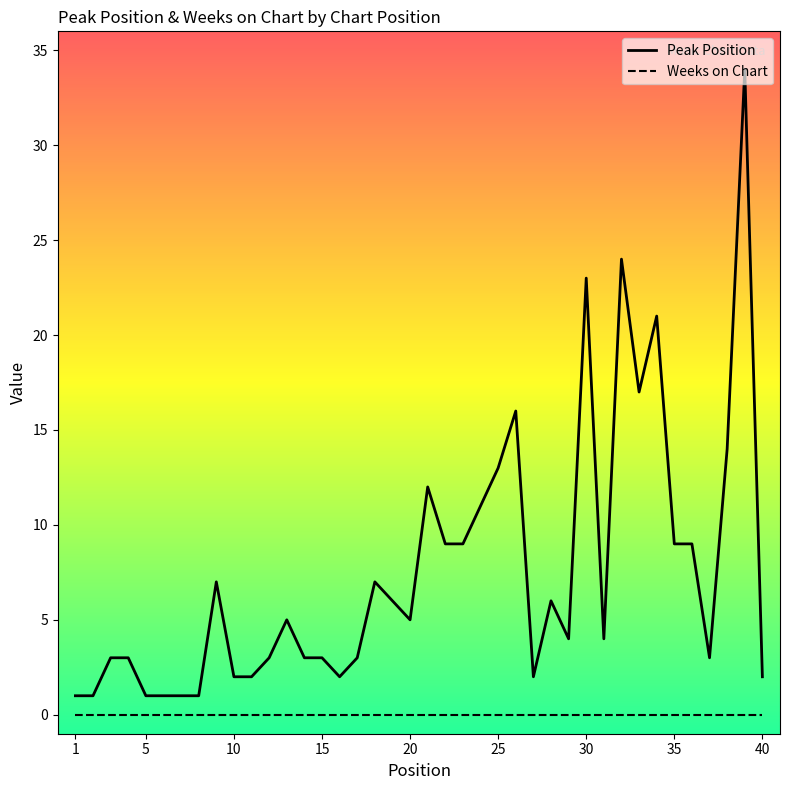

Which series has the largest total across all categories?

Peak Position